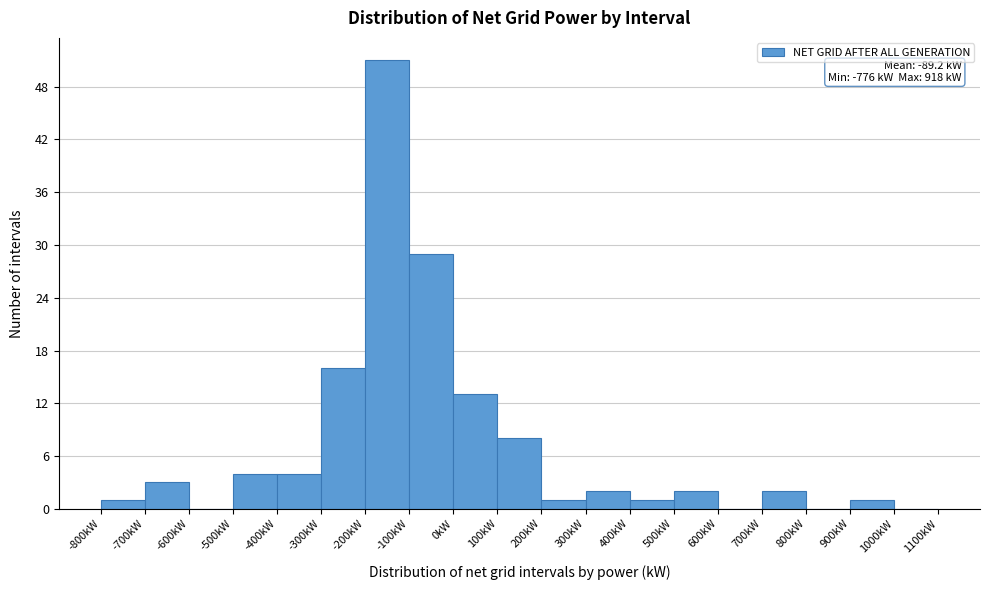

Over which range of the x-axis is the bar tallest?

-200 to -100